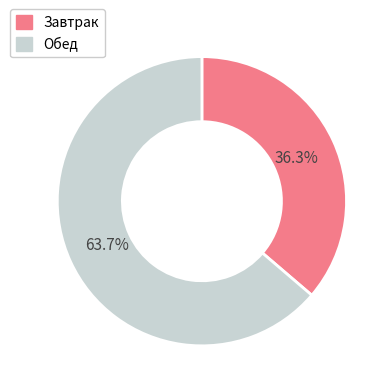

True or false: Обед accounts for 78% of the total.

False